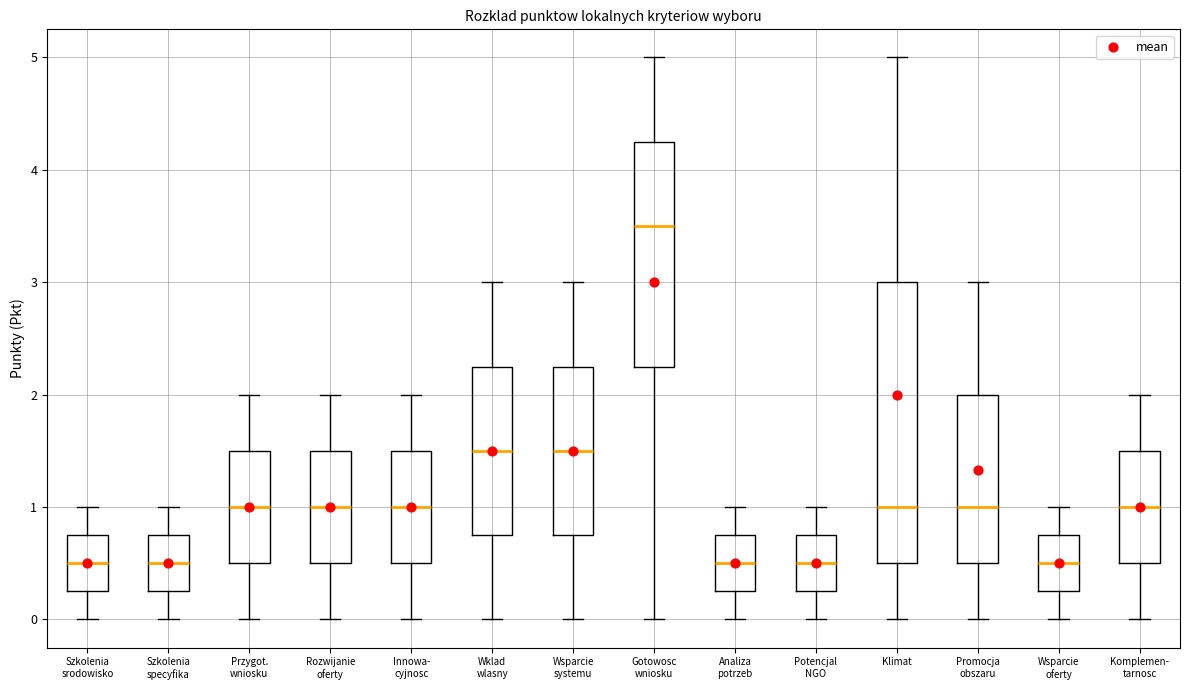

Reading left to right, transcribe this box plot: for each box, give where its median line is, the range the box spans, and where its two whiskers end, as read against the y-axis. The values are not printed on the chart, so give them approximately, as read against the axis.

Szkolenia srodowisko: median 0.5, box 0.3 to 0.8, whiskers 0.0 to 1.0
Szkolenia specyfika: median 0.5, box 0.3 to 0.8, whiskers 0.0 to 1.0
Przygot. wniosku: median 1.0, box 0.5 to 1.5, whiskers 0.0 to 2.0
Rozwijanie oferty: median 1.0, box 0.5 to 1.5, whiskers 0.0 to 2.0
Innowa- cyjnosc: median 1.0, box 0.5 to 1.5, whiskers 0.0 to 2.0
Wklad wlasny: median 1.5, box 0.8 to 2.3, whiskers 0.0 to 3.0
Wsparcie systemu: median 1.5, box 0.8 to 2.3, whiskers 0.0 to 3.0
Gotowosc wniosku: median 3.5, box 2.3 to 4.3, whiskers 0.0 to 5.0
Analiza potrzeb: median 0.5, box 0.3 to 0.8, whiskers 0.0 to 1.0
Potencjal NGO: median 0.5, box 0.3 to 0.8, whiskers 0.0 to 1.0
Klimat: median 1.0, box 0.5 to 3.0, whiskers 0.0 to 5.0
Promocja obszaru: median 1.0, box 0.5 to 2.0, whiskers 0.0 to 3.0
Wsparcie oferty: median 0.5, box 0.3 to 0.8, whiskers 0.0 to 1.0
Komplemen- tarnosc: median 1.0, box 0.5 to 1.5, whiskers 0.0 to 2.0